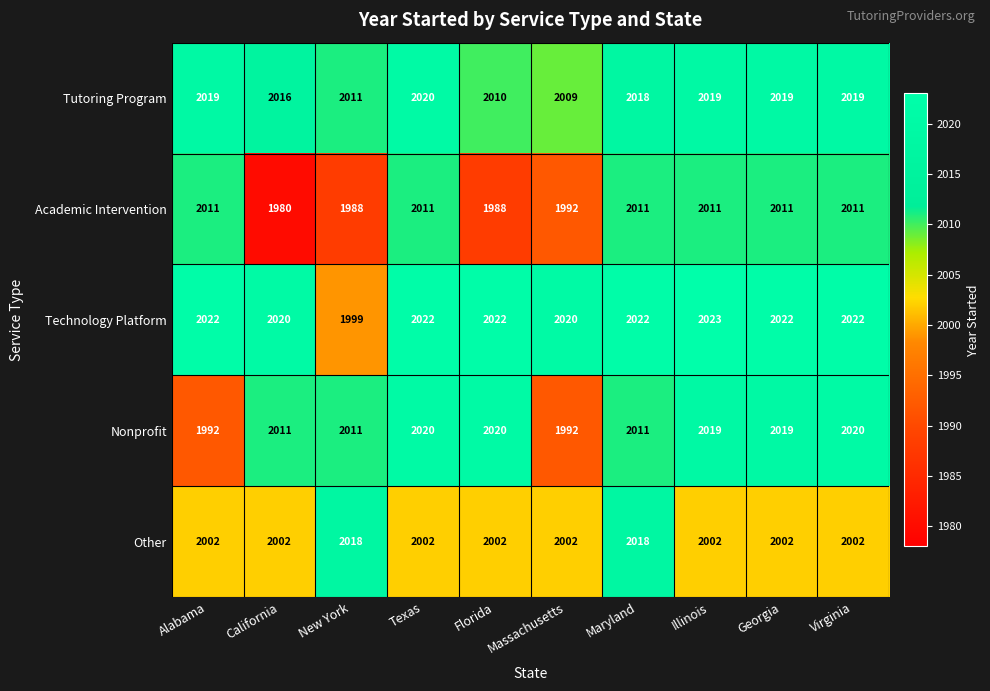

What is the difference between the maximum and minimum values in the Academic Intervention series?

31